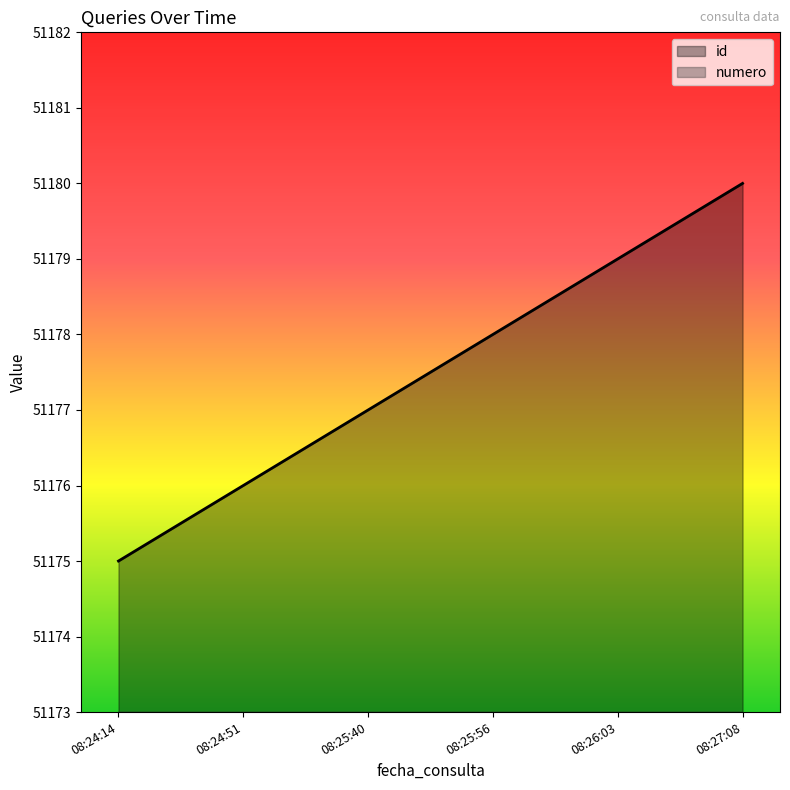

The value of numero at 08:24:51 is 2. True or false?

True